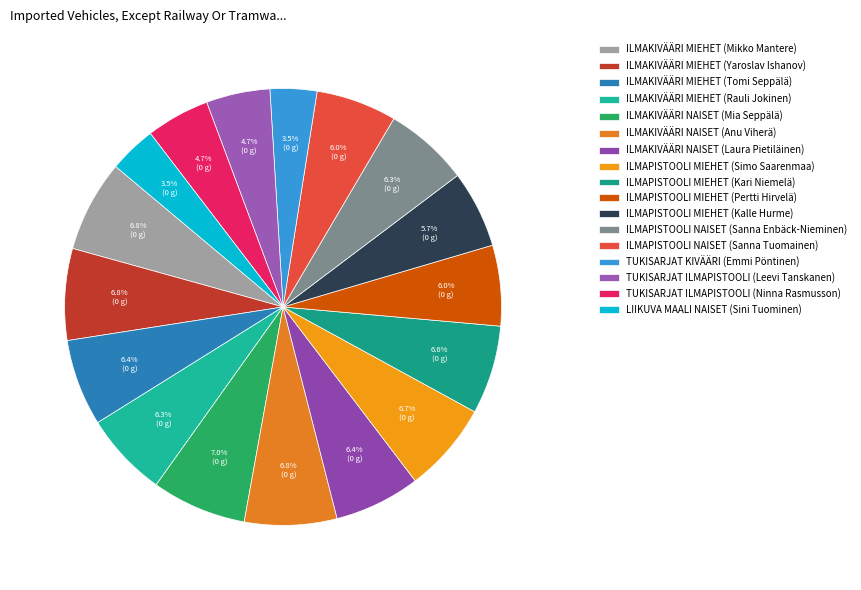

To the nearest percent, what is the combined percentage of ILMAPISTOOLI MIEHET (Kari Niemelä) and TUKISARJAT ILMAPISTOOLI (Ninna Rasmusson)?

11%